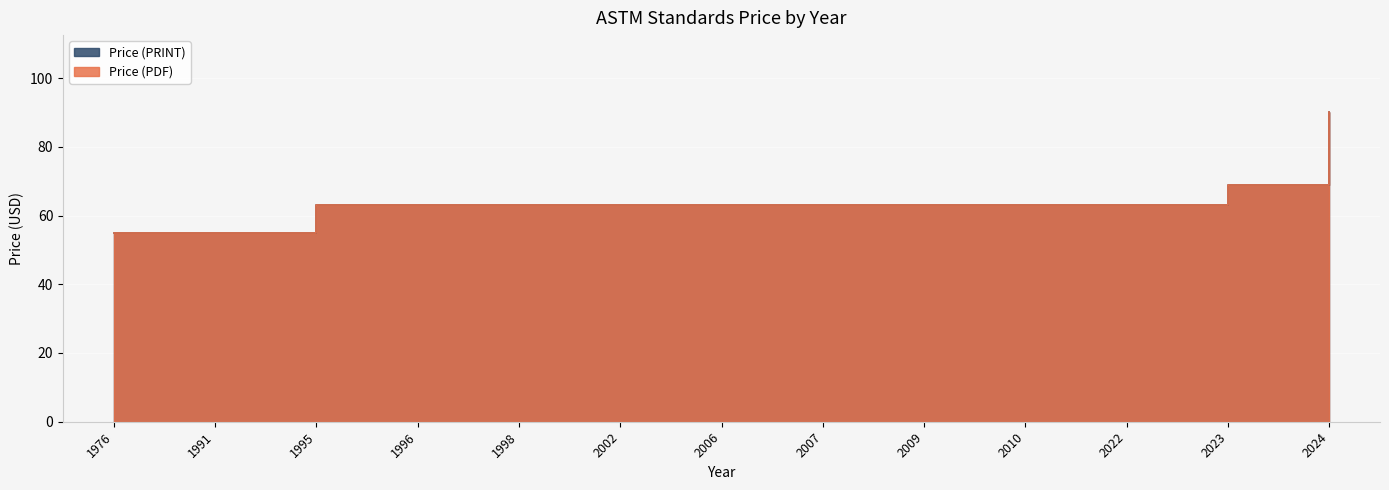

List the labels in order of Price (PDF) value, smallest first.

1976, 1991, 1995, 1996, 1998, 2002, 2006, 2007, 2009, 2010, 2022, 2023, 2024